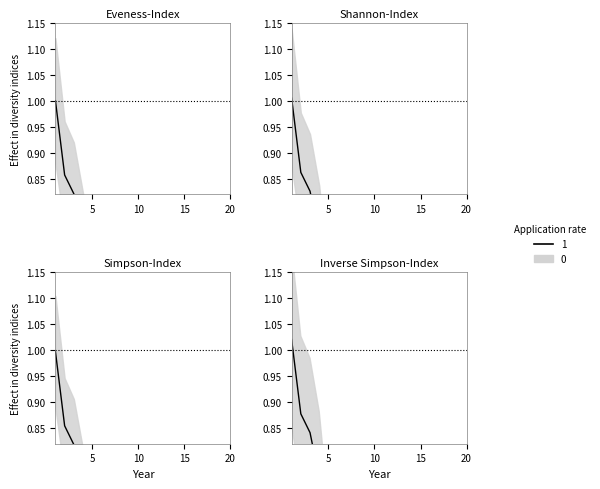

The value of 0 at 13 is 0.5. True or false?

False